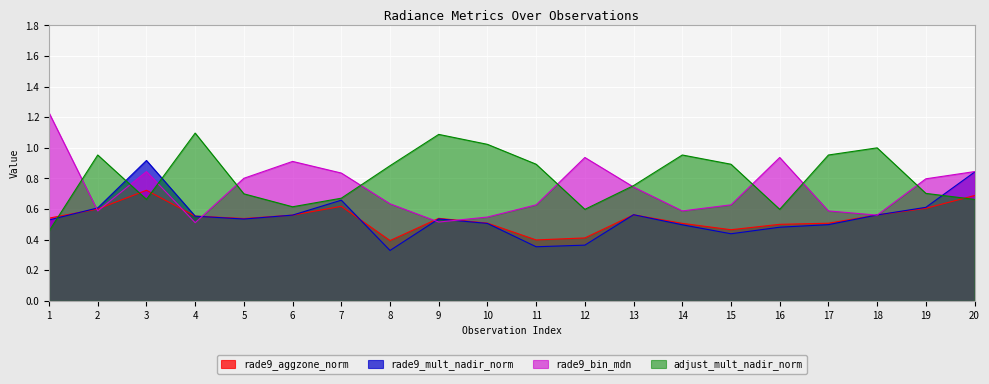

How many distinct data groups are displayed?

4